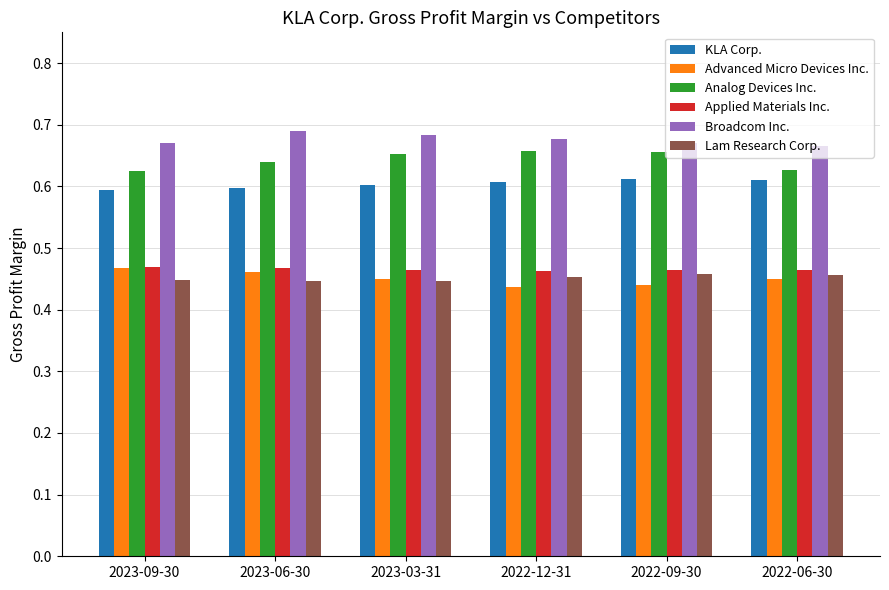

How many groups of bars are there?

6